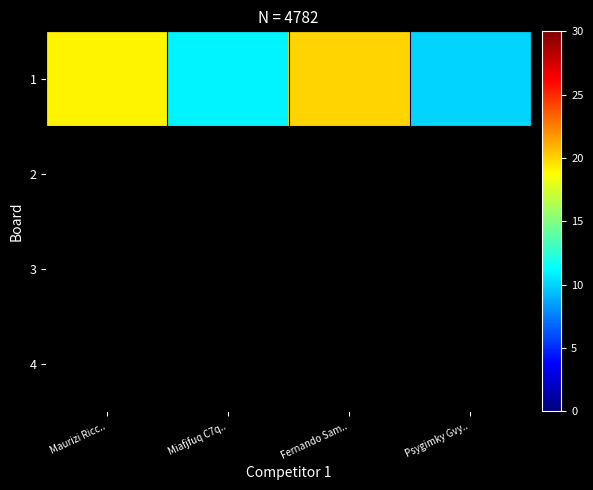

Count the number of categories in the chart.

4